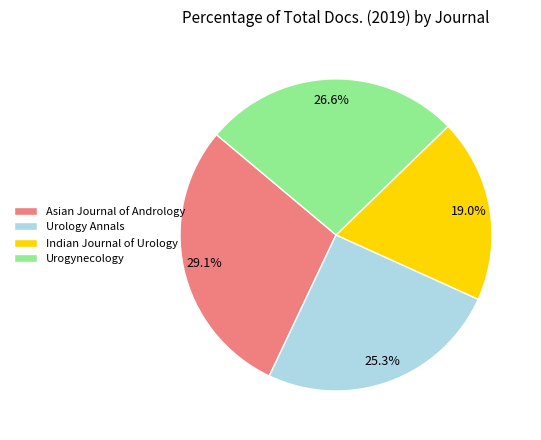

What percentage is the Urology Annals slice, to the nearest percent?

25%